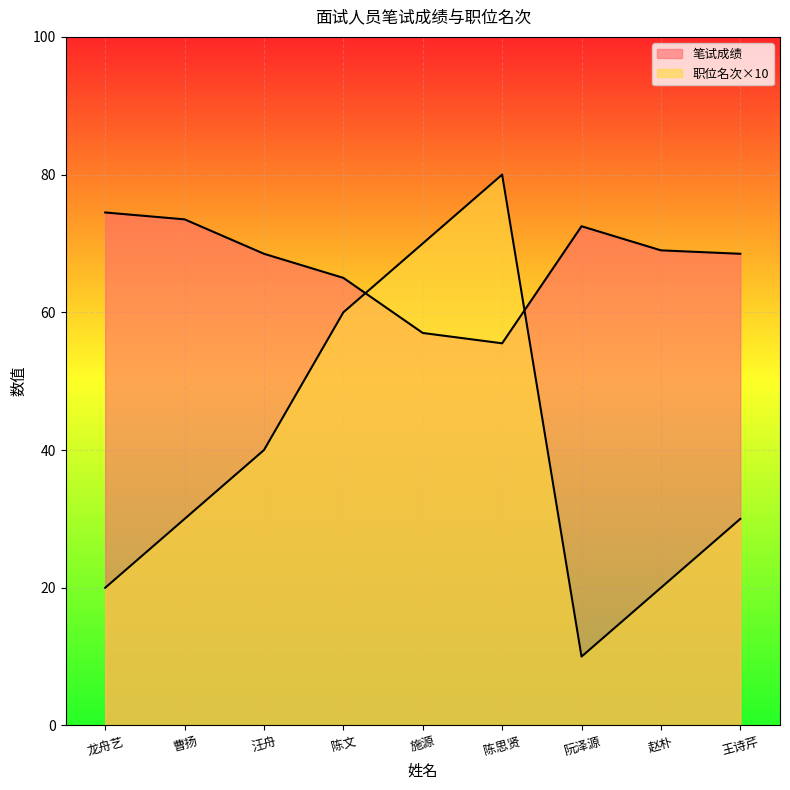

How many interior local peaks does the 笔试成绩 series have?

1